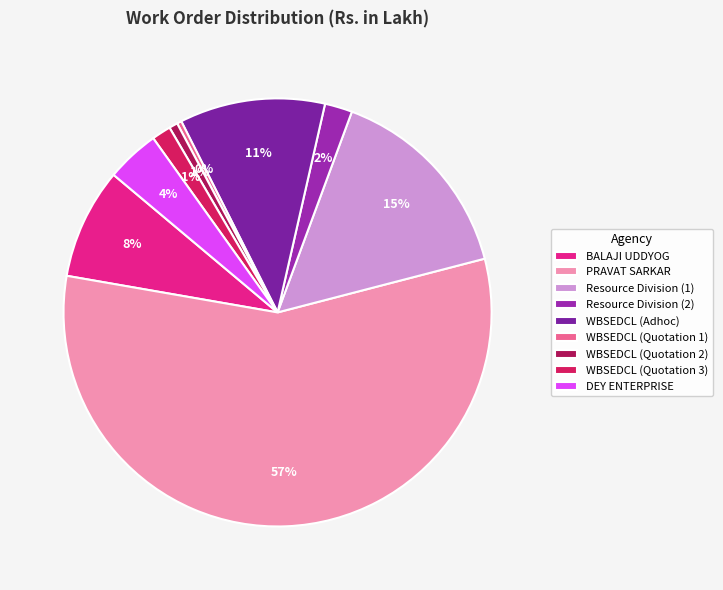

Is it true that WBSEDCL (Quotation 2) is 11% of the pie?

False